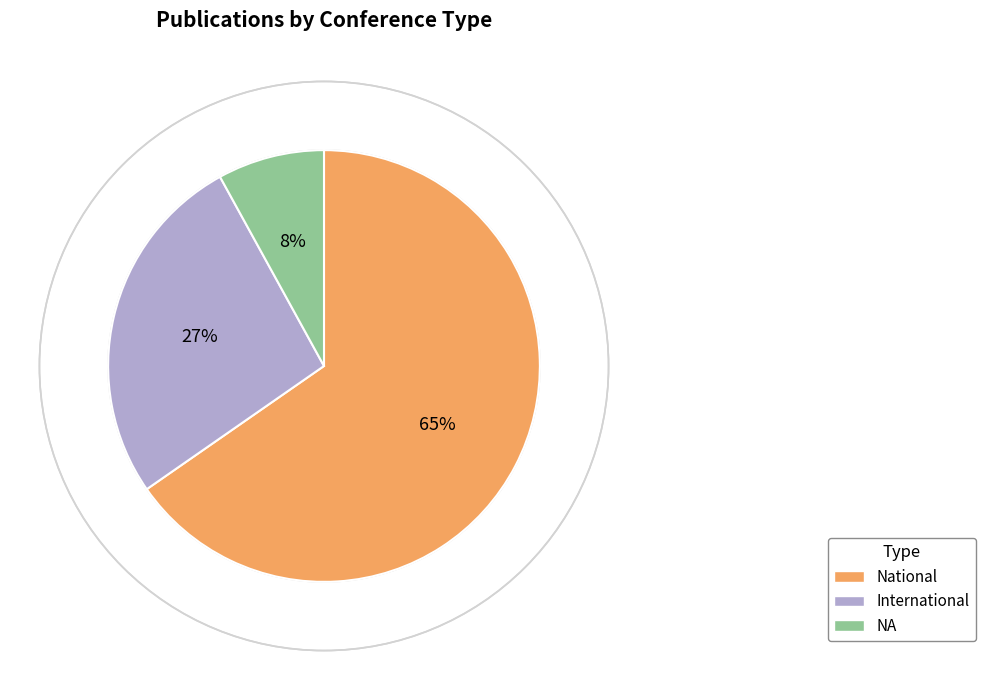

How many slices are in this pie chart?

3